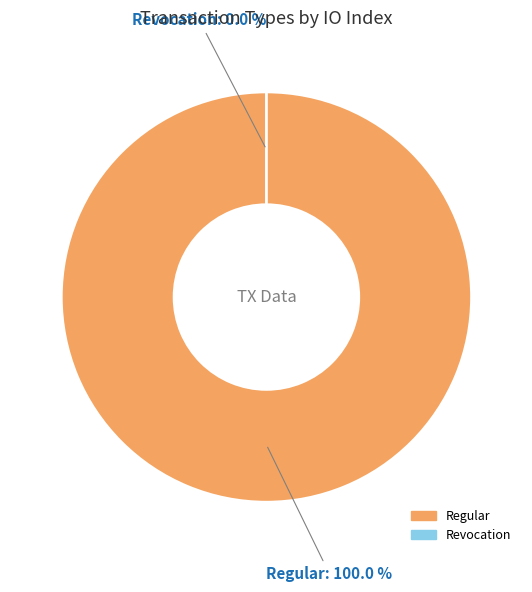

How many slices are in this pie chart?

2